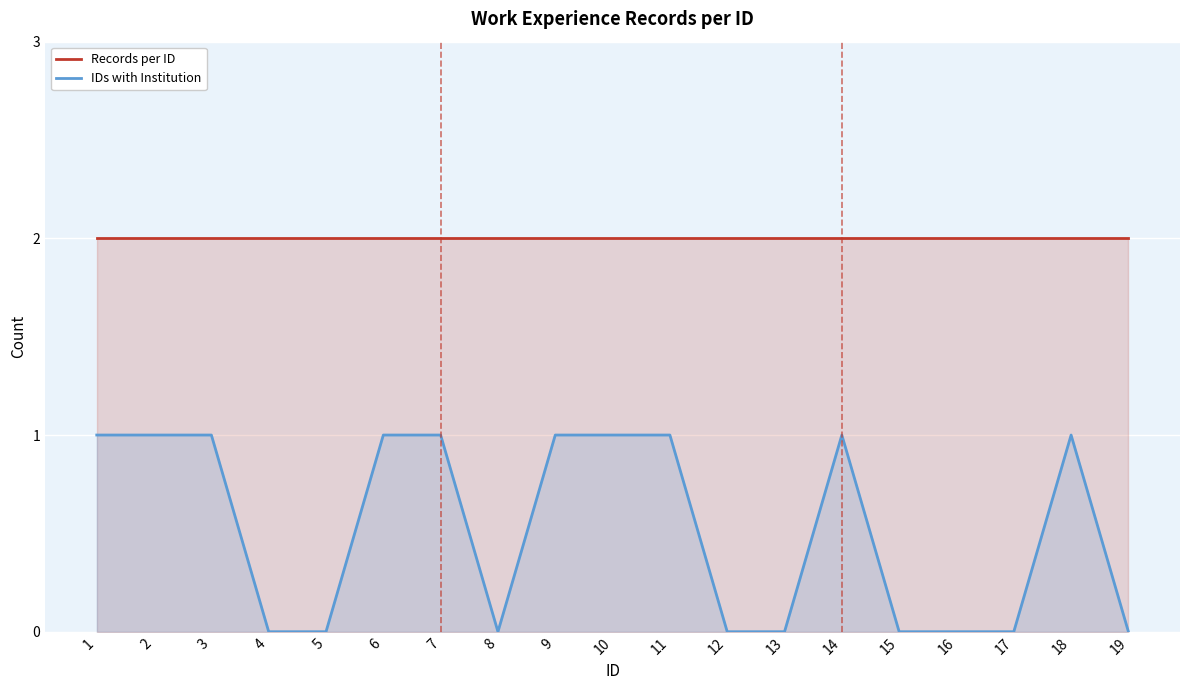

What is the difference between the maximum and minimum values in the IDs with Institution series?

1